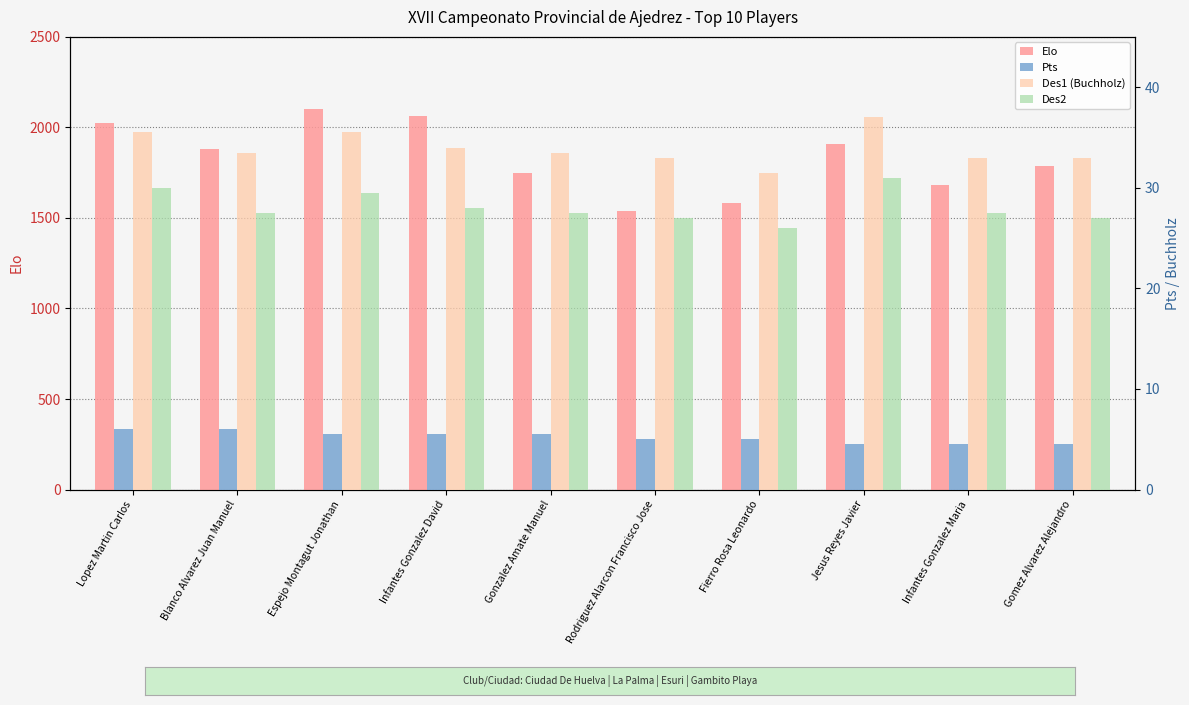

How many groups of bars are there?

10